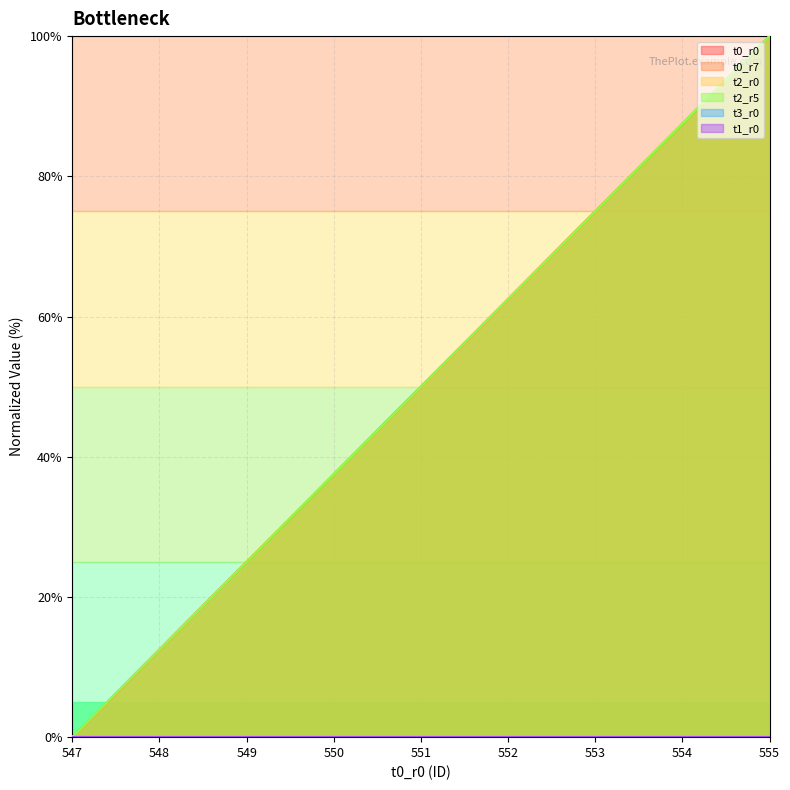

True or false: t0_r7 and t0_r0 intersect in this chart.

False